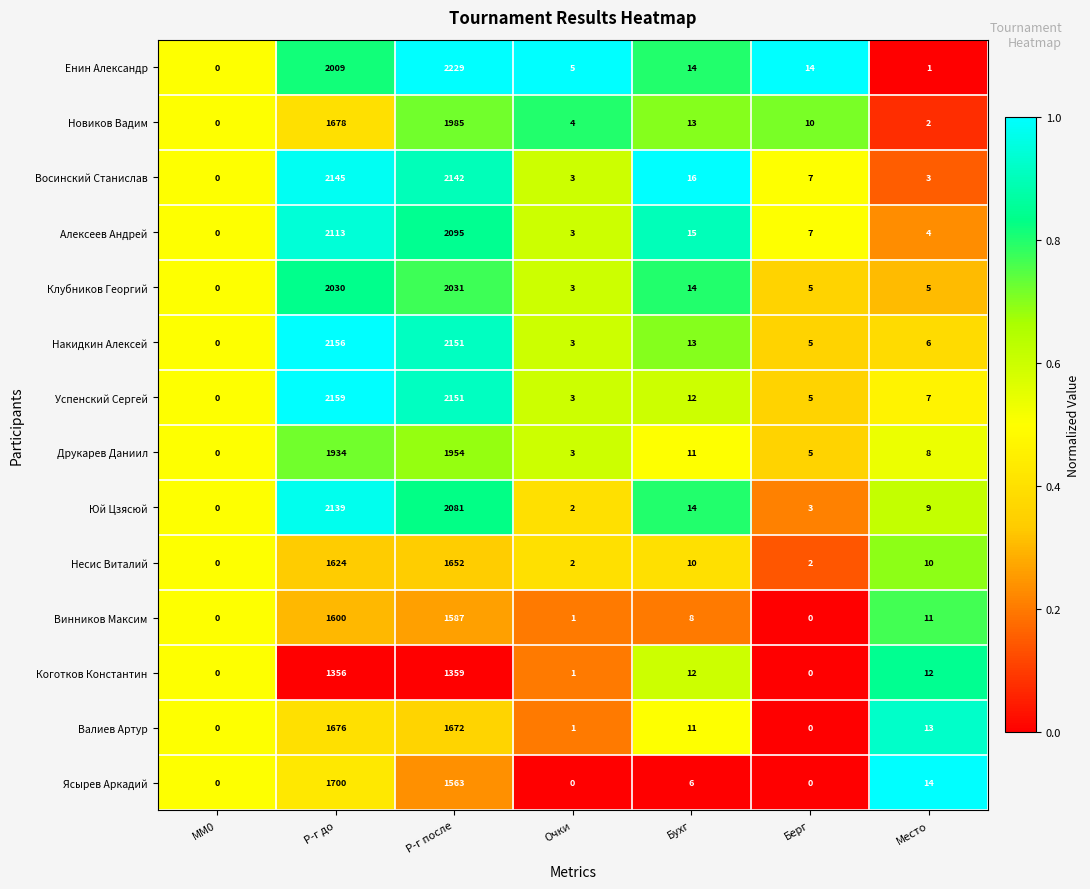

What is the greatest value displayed?

2229